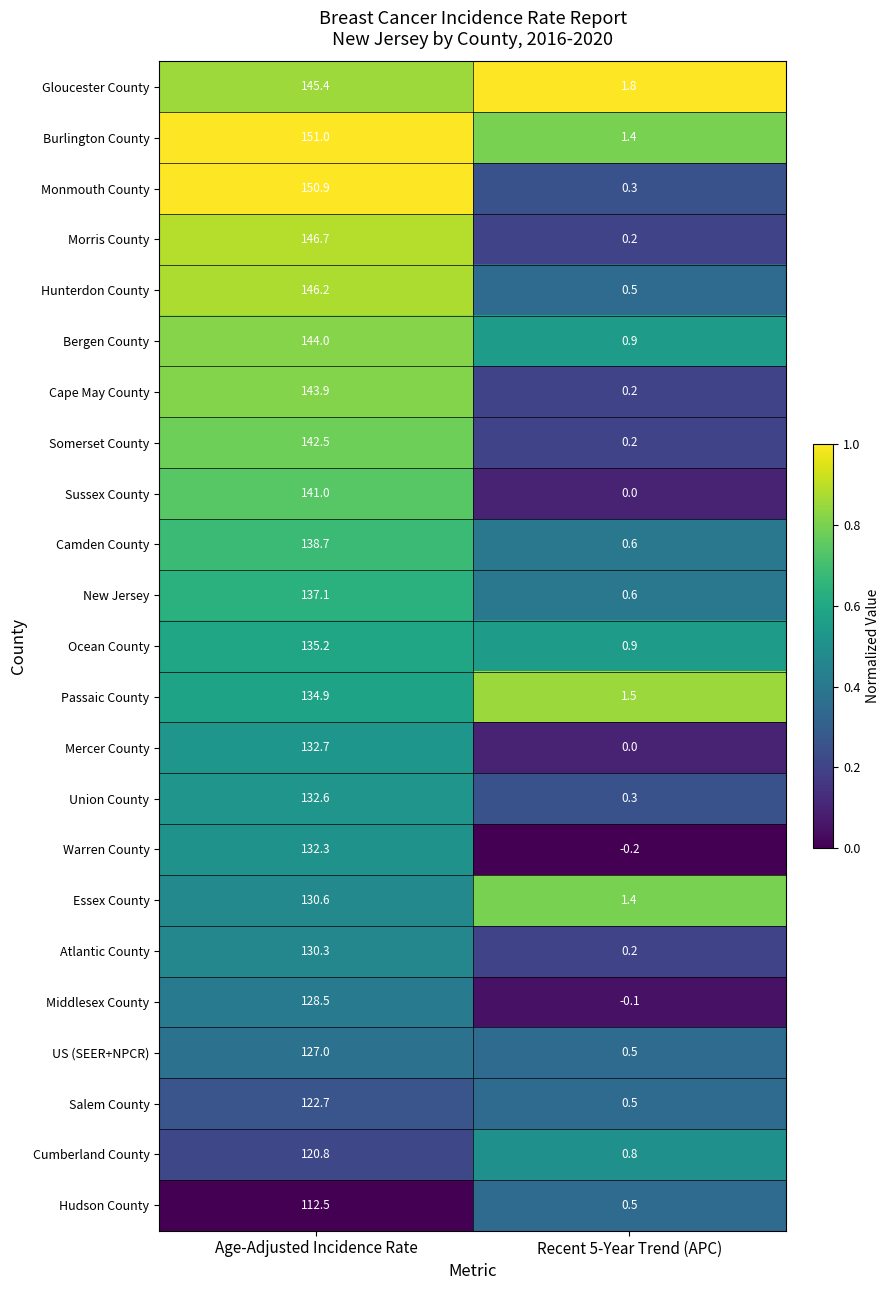

Which series has the largest range (max minus min)?

Monmouth County